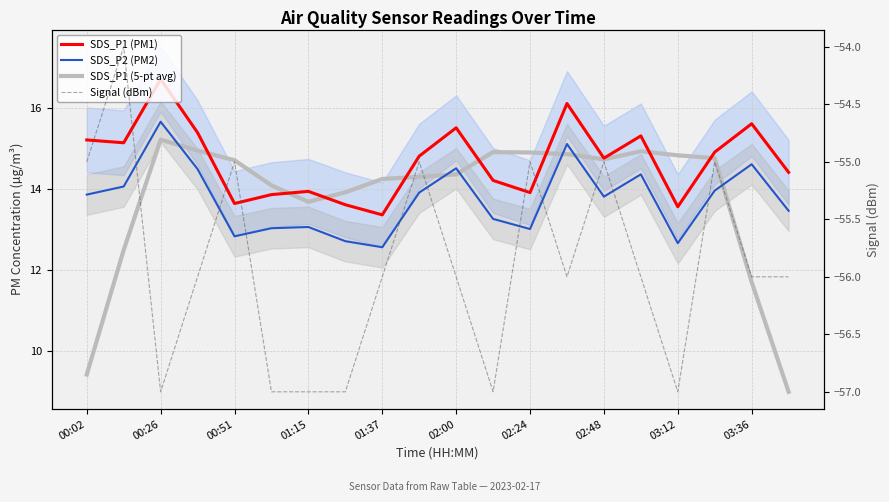

What is the difference between the highest and lowest values at 00:02?

70.2